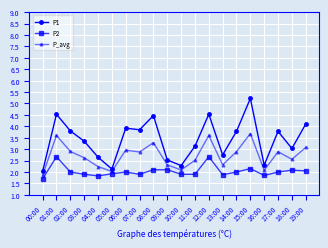

What is the sum of all P1 values?

68.2